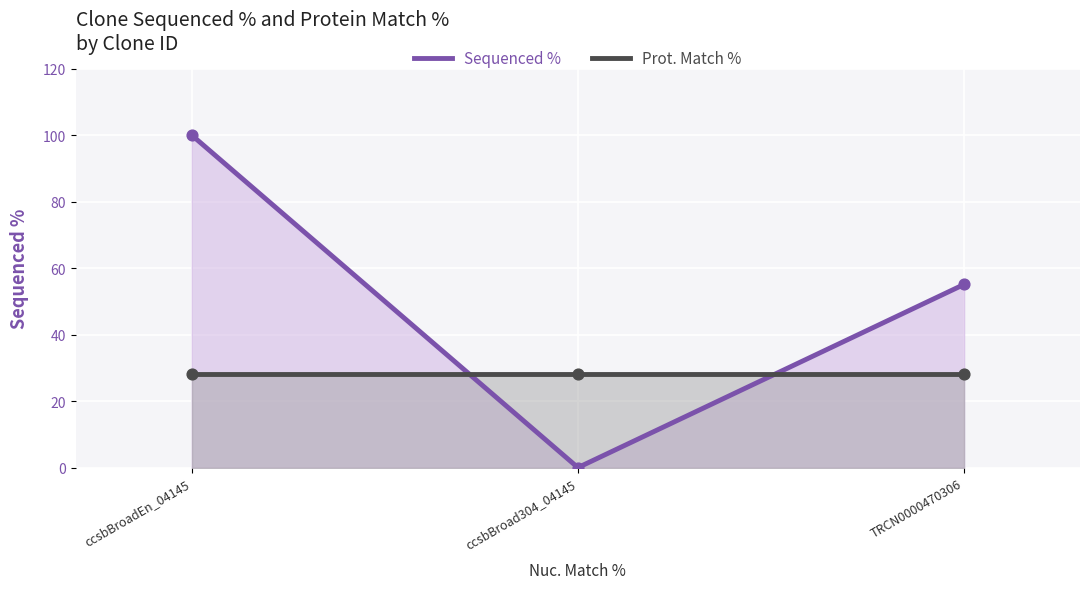

Which series has the largest total across all categories?

Sequenced %